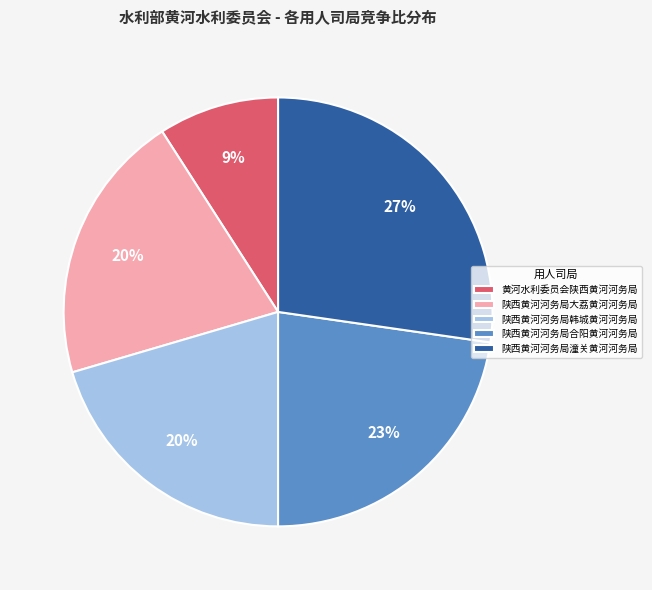

Is there a majority slice in this chart?

No